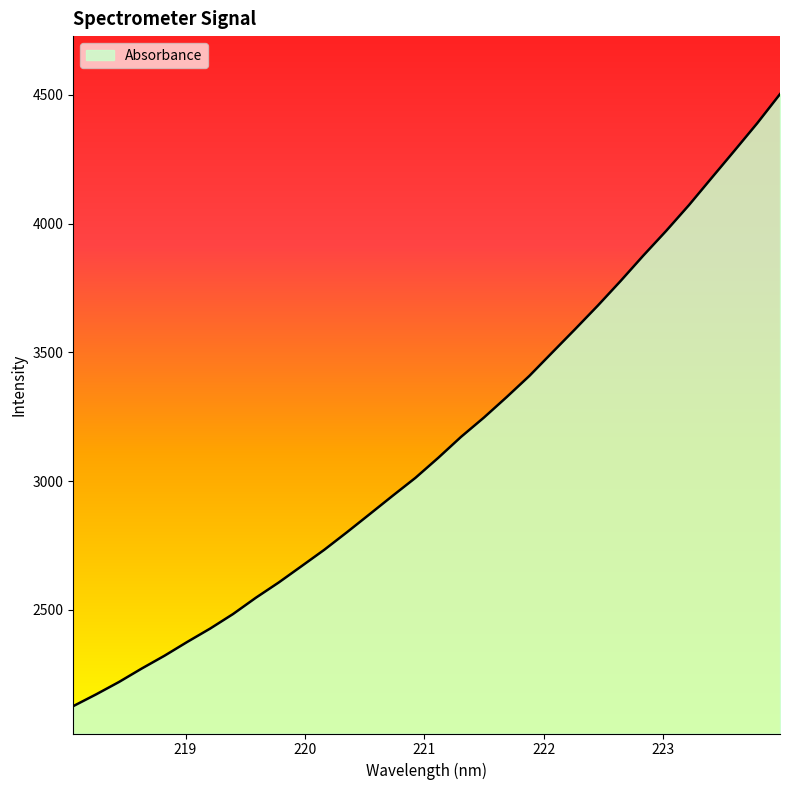

What is the greatest value displayed?

4502.6